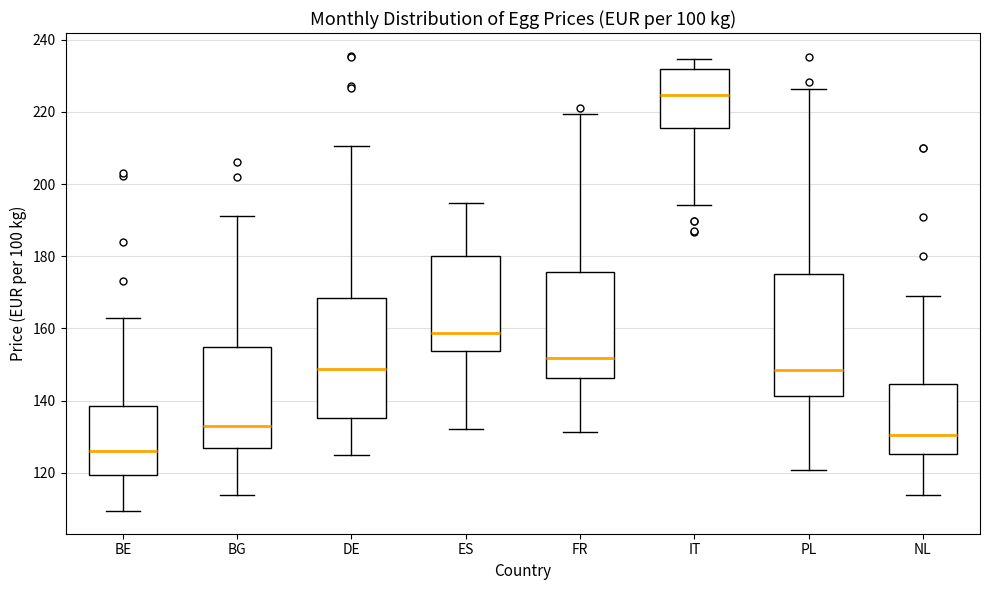

Reading left to right, read every box against the y-axis: the position of its median line, the range the box covers, and the ends of its whiskers. The values are not printed on the chart, so give them approximately, as read against the axis.

BE: median 126, box 120 to 138, whiskers 110 to 164
BG: median 132, box 126 to 154, whiskers 114 to 192
DE: median 148, box 136 to 168, whiskers 126 to 210
ES: median 158, box 154 to 180, whiskers 132 to 194
FR: median 152, box 146 to 176, whiskers 132 to 220
IT: median 224, box 216 to 232, whiskers 194 to 234
PL: median 148, box 142 to 176, whiskers 120 to 226
NL: median 130, box 126 to 144, whiskers 114 to 170